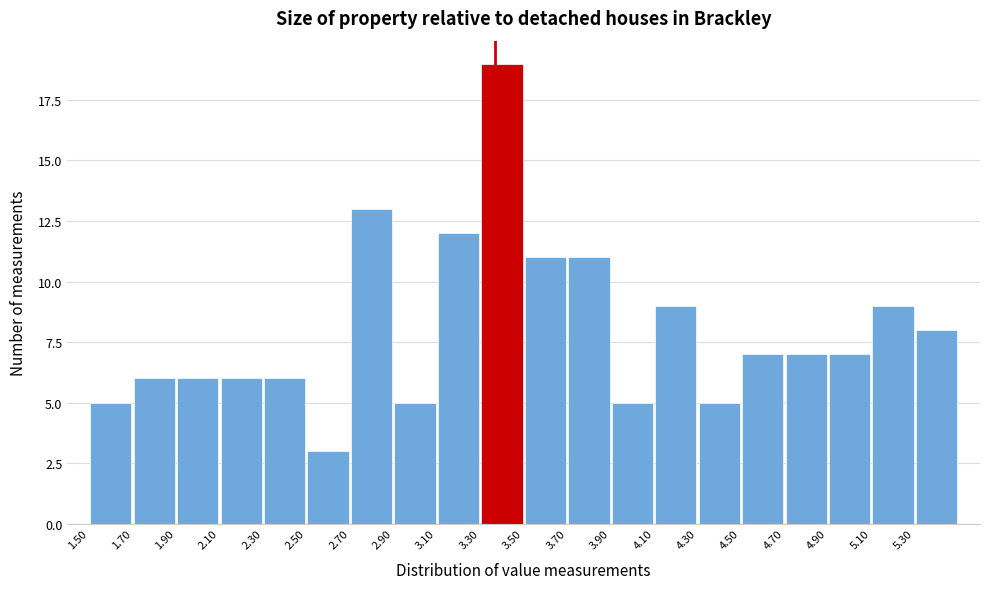

Reading left to right, list every bar in this chart as the range it spans on the x-axis followed by its height. The values are not printed on the chart, so give them approximately, as read against the axis.

1.5 to 1.7: 5
1.7 to 1.9: 6
1.9 to 2.1: 6
2.1 to 2.3: 6
2.3 to 2.5: 6
2.5 to 2.7: 3
2.7 to 2.9: 13
2.9 to 3.1: 5
3.1 to 3.3: 12
3.3 to 3.5: 19
3.5 to 3.7: 11
3.7 to 3.9: 11
3.9 to 4.1: 5
4.1 to 4.3: 9
4.3 to 4.5: 5
4.5 to 4.7: 7
4.7 to 4.9: 7
4.9 to 5.1: 7
5.1 to 5.3: 9
5.3 to 5.5: 8